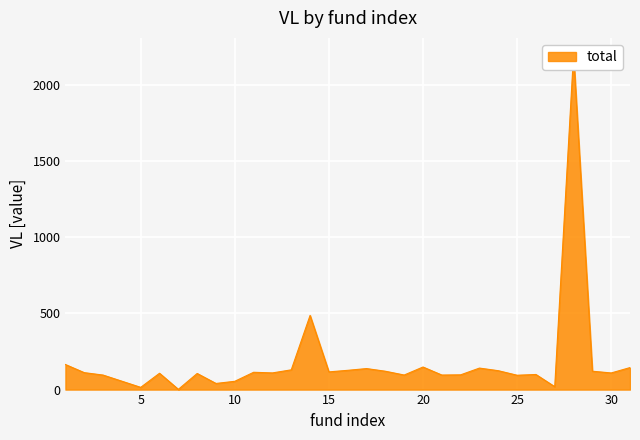

Where is the data nearest to the value 1099?

14